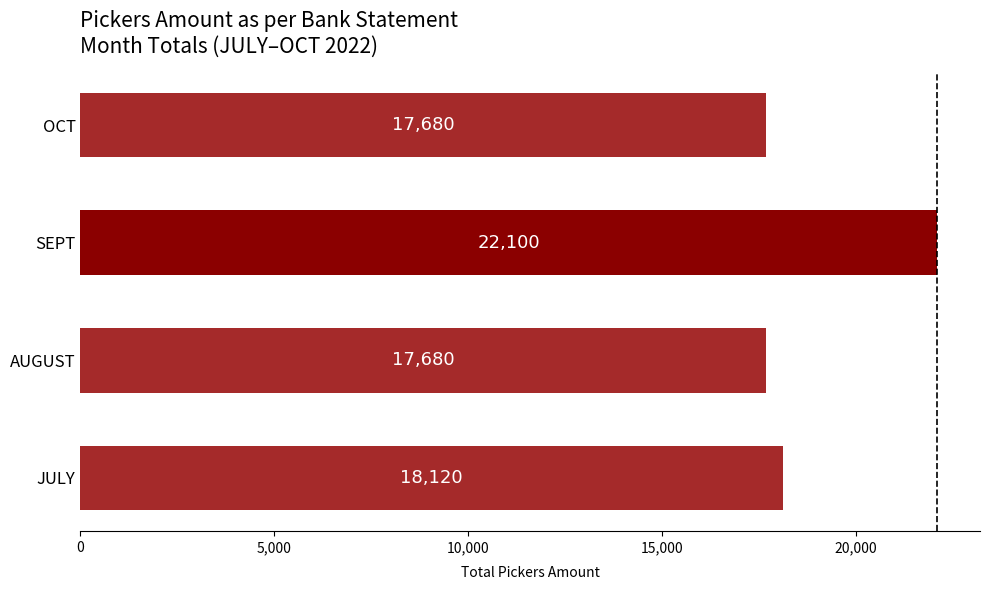

What is the ratio of the value at OCT to the value at SEPT?

0.8